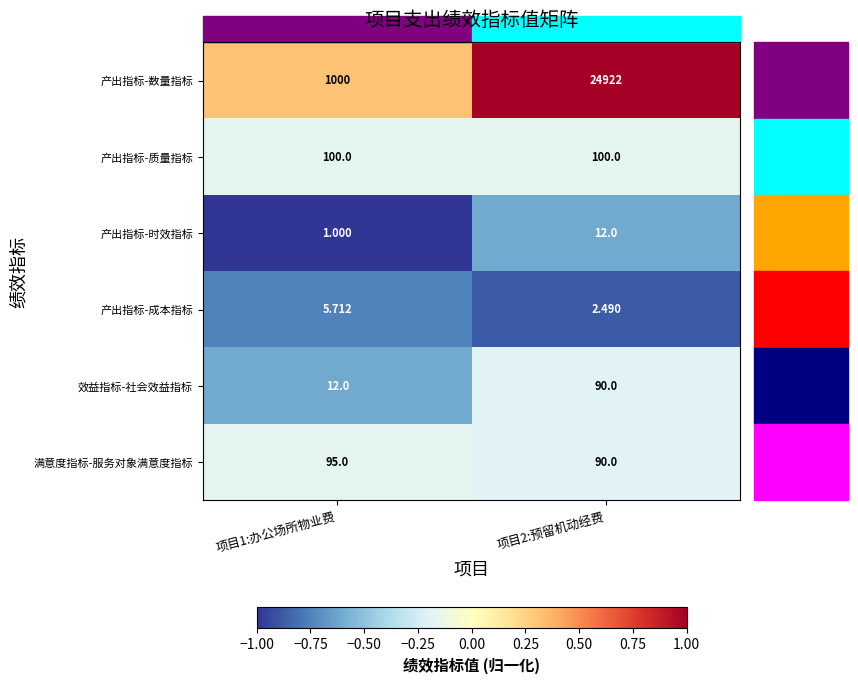

What is the greatest value displayed?

24922.0